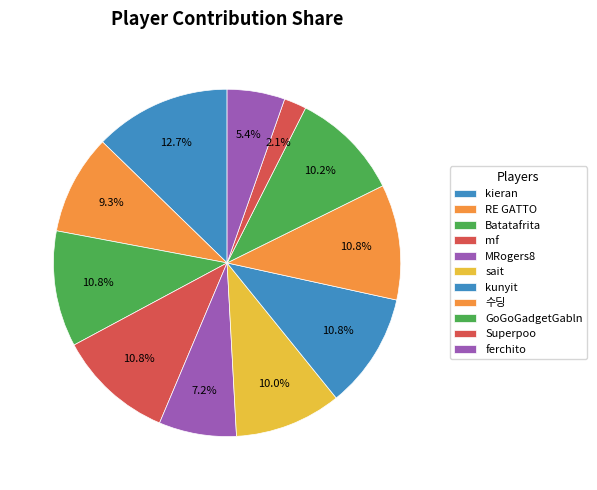

Between MRogers8 and sait, which is larger?

sait